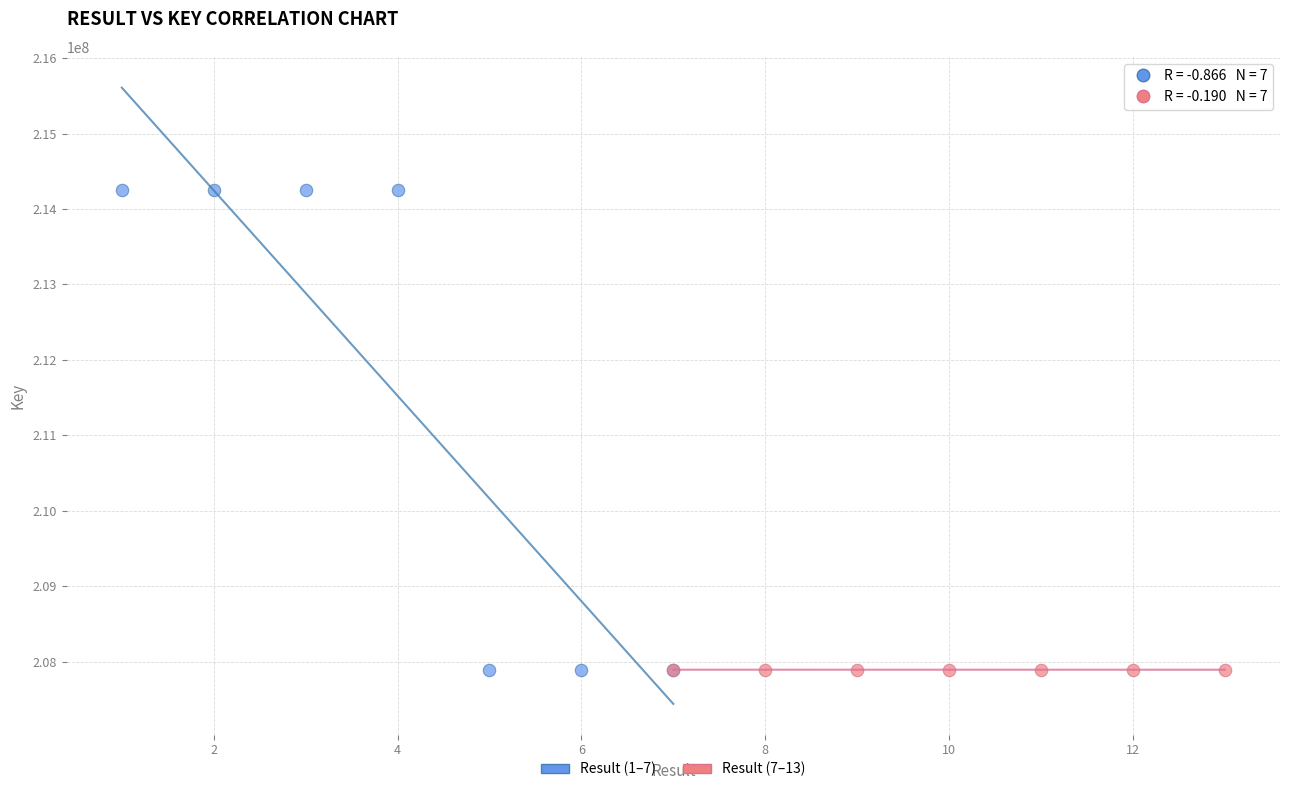

Which series has the widest spread of Y values?

Result (1–7)